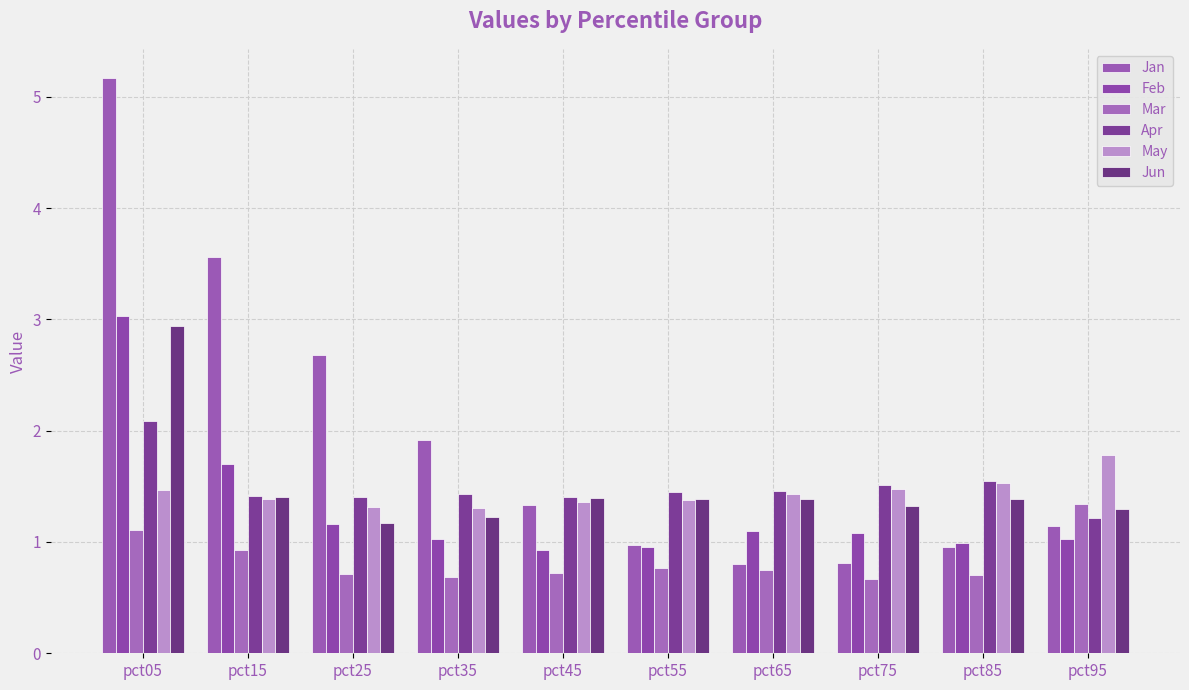

How many categories are shown in the chart?

10